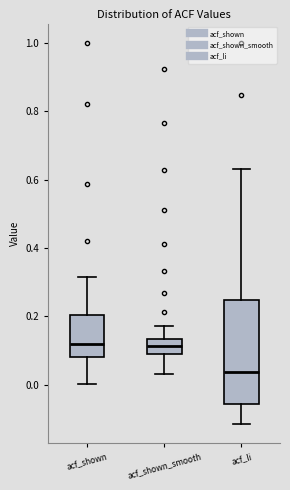

Where is the lower edge of the box for acf_shown_smooth on the y-axis? The values are not printed on the chart, so give them approximately, as read against the axis.

0.10